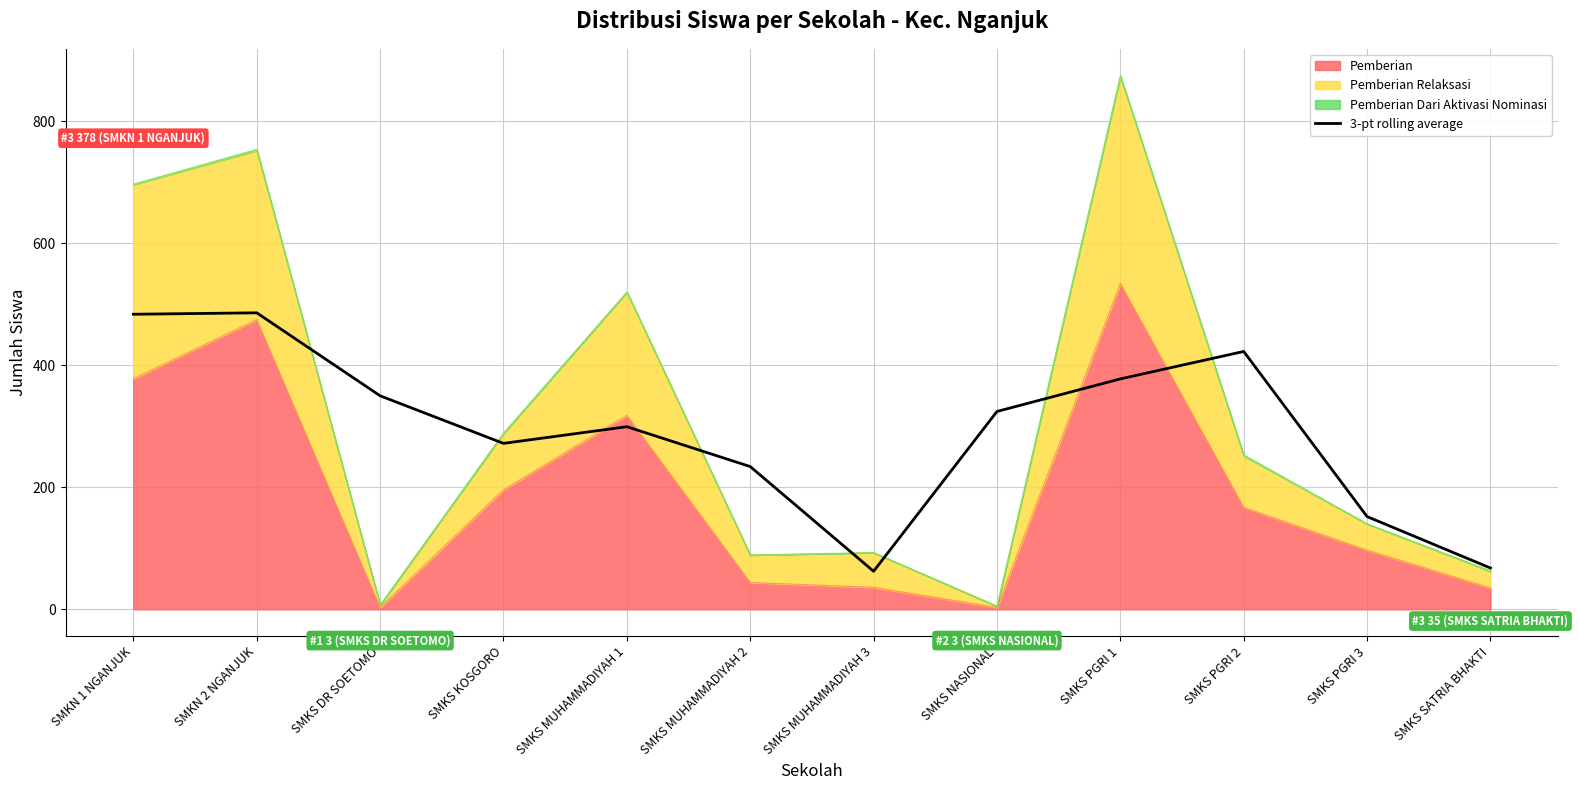

Reading left to right, what are all the values shown in this chart?

SMKN 1 NGANJUK=483.7	SMKN 2 NGANJUK=486.0	SMKS DR SOETOMO=350.0	SMKS KOSGORO=272.0	SMKS MUHAMMADIYAH 1=299.3	SMKS MUHAMMADIYAH 2=234.0	SMKS MUHAMMADIYAH 3=62.3	SMKS NASIONAL=324.3	SMKS PGRI 1=377.7	SMKS PGRI 2=422.7	SMKS PGRI 3=152.0	SMKS SATRIA BHAKTI=67.7